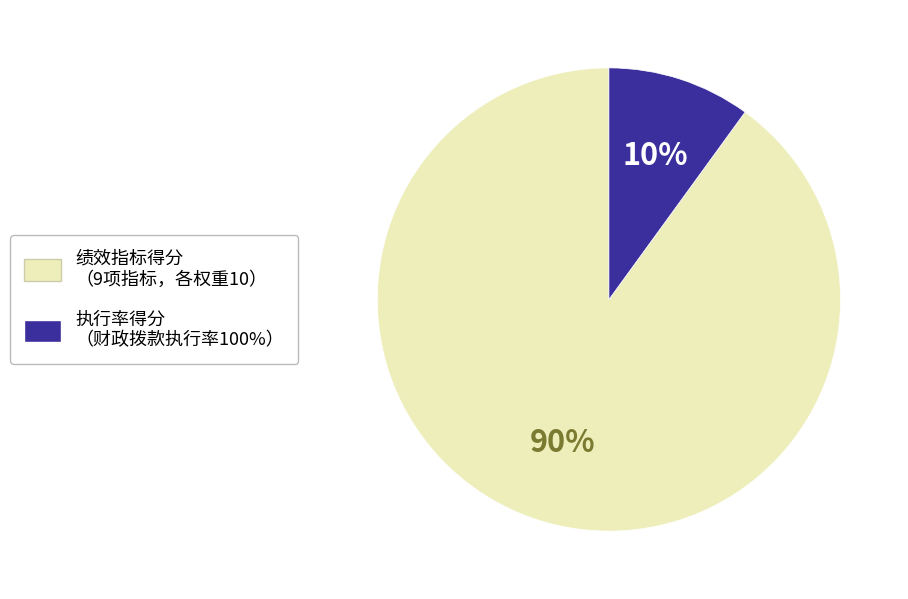

Is there a majority slice in this chart?

Yes